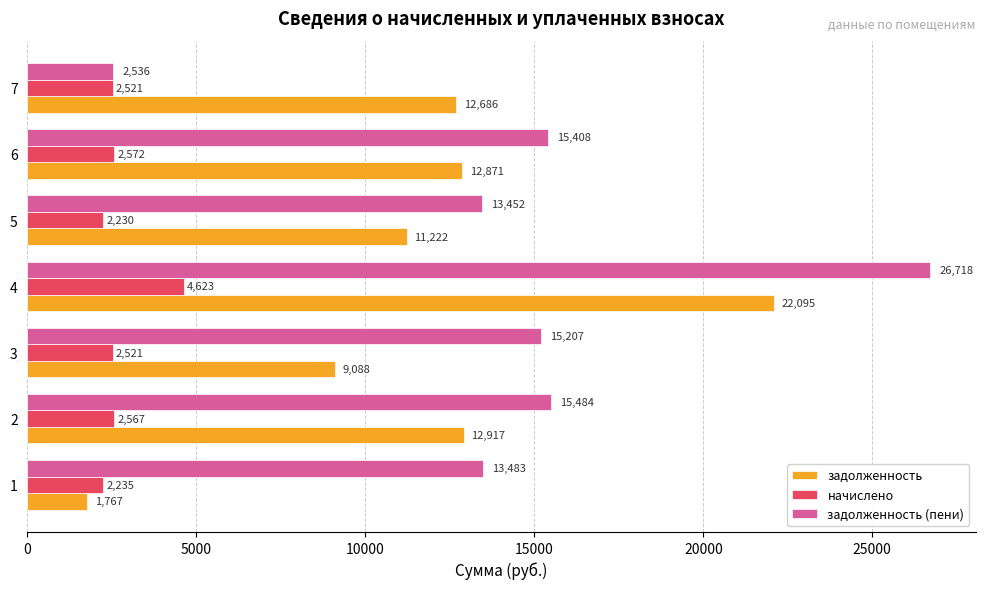

What is the maximum value for начислено?

4623.3